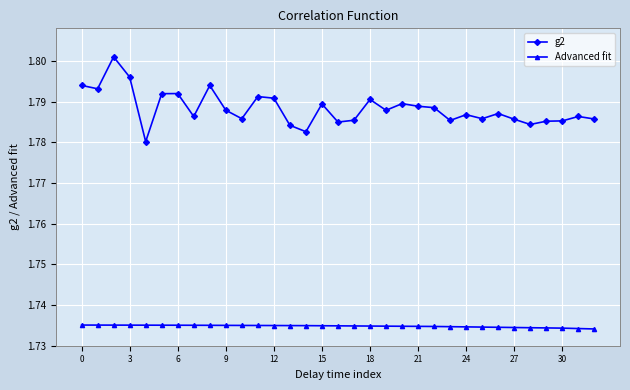

How many g2 values are between 1 and 2?

33